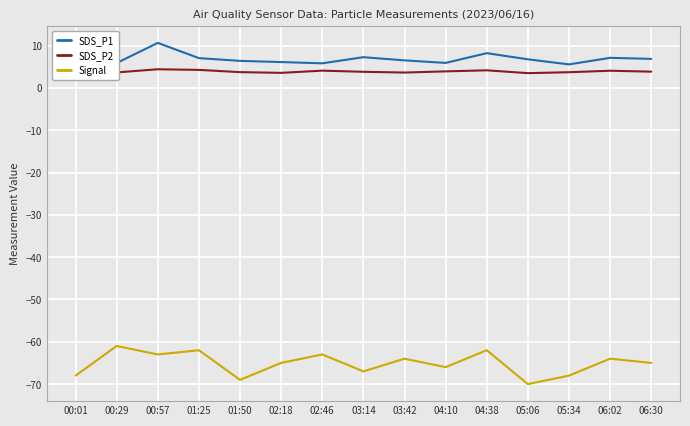

In Signal, how many points are higher than both neighbors (excluding endpoints)?

6